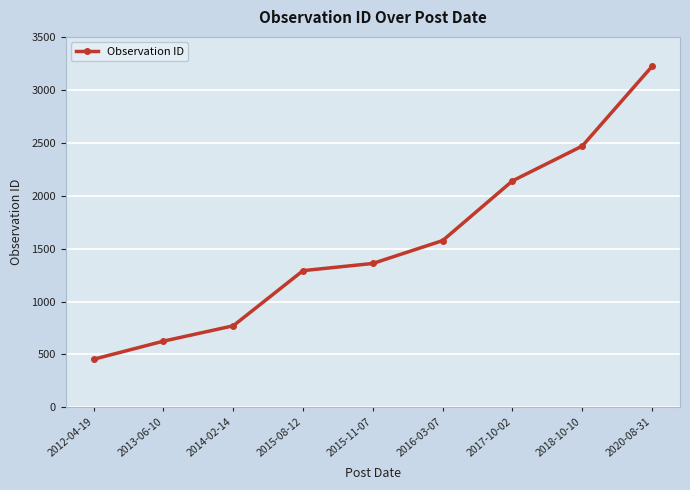

What is the difference between the values at 2020-08-31 and 2013-06-10?

2596